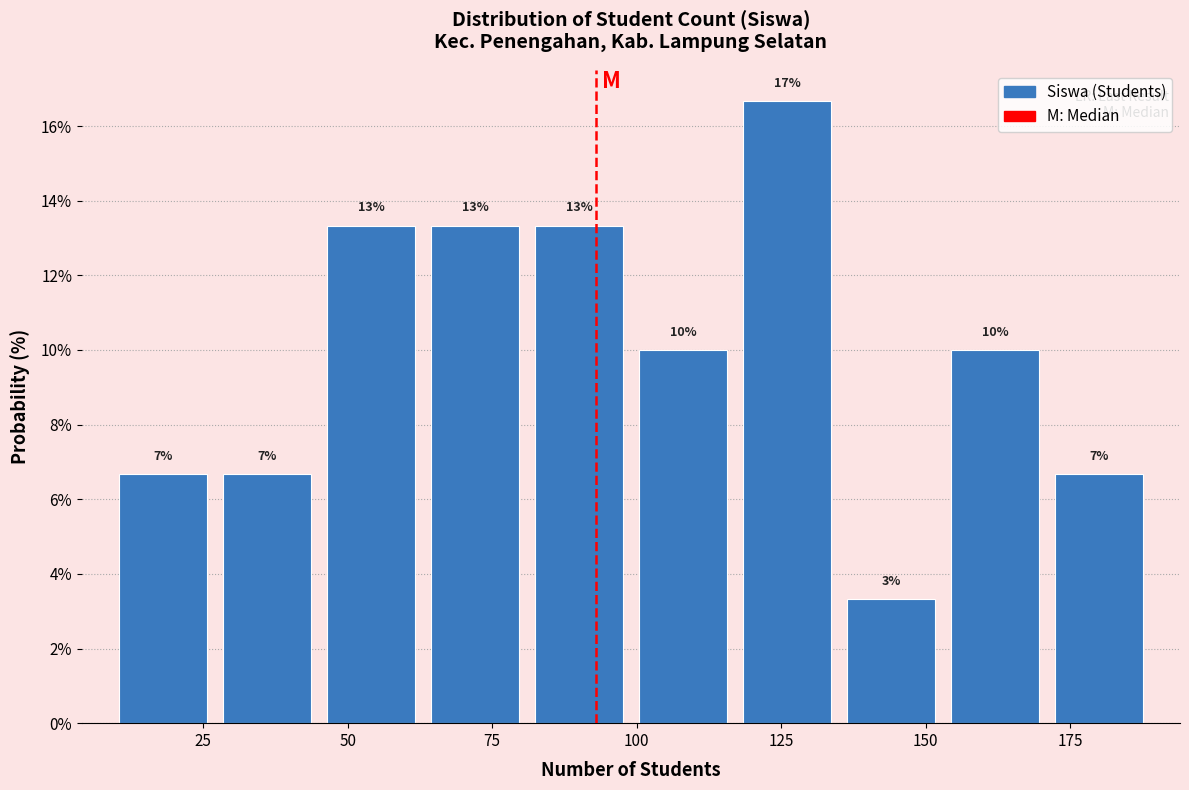

Around what value on the x-axis is the tallest bar? Give the approximate position of its centre, as read against the axis.

125